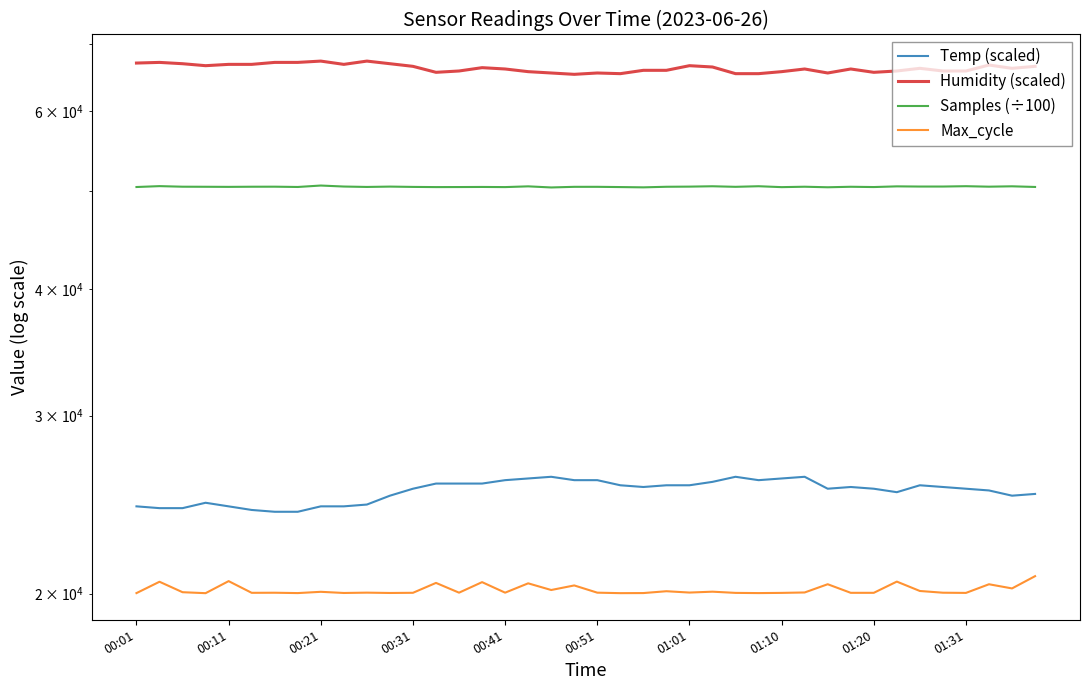

True or false: Samples (÷100) and Humidity (scaled) intersect in this chart.

False